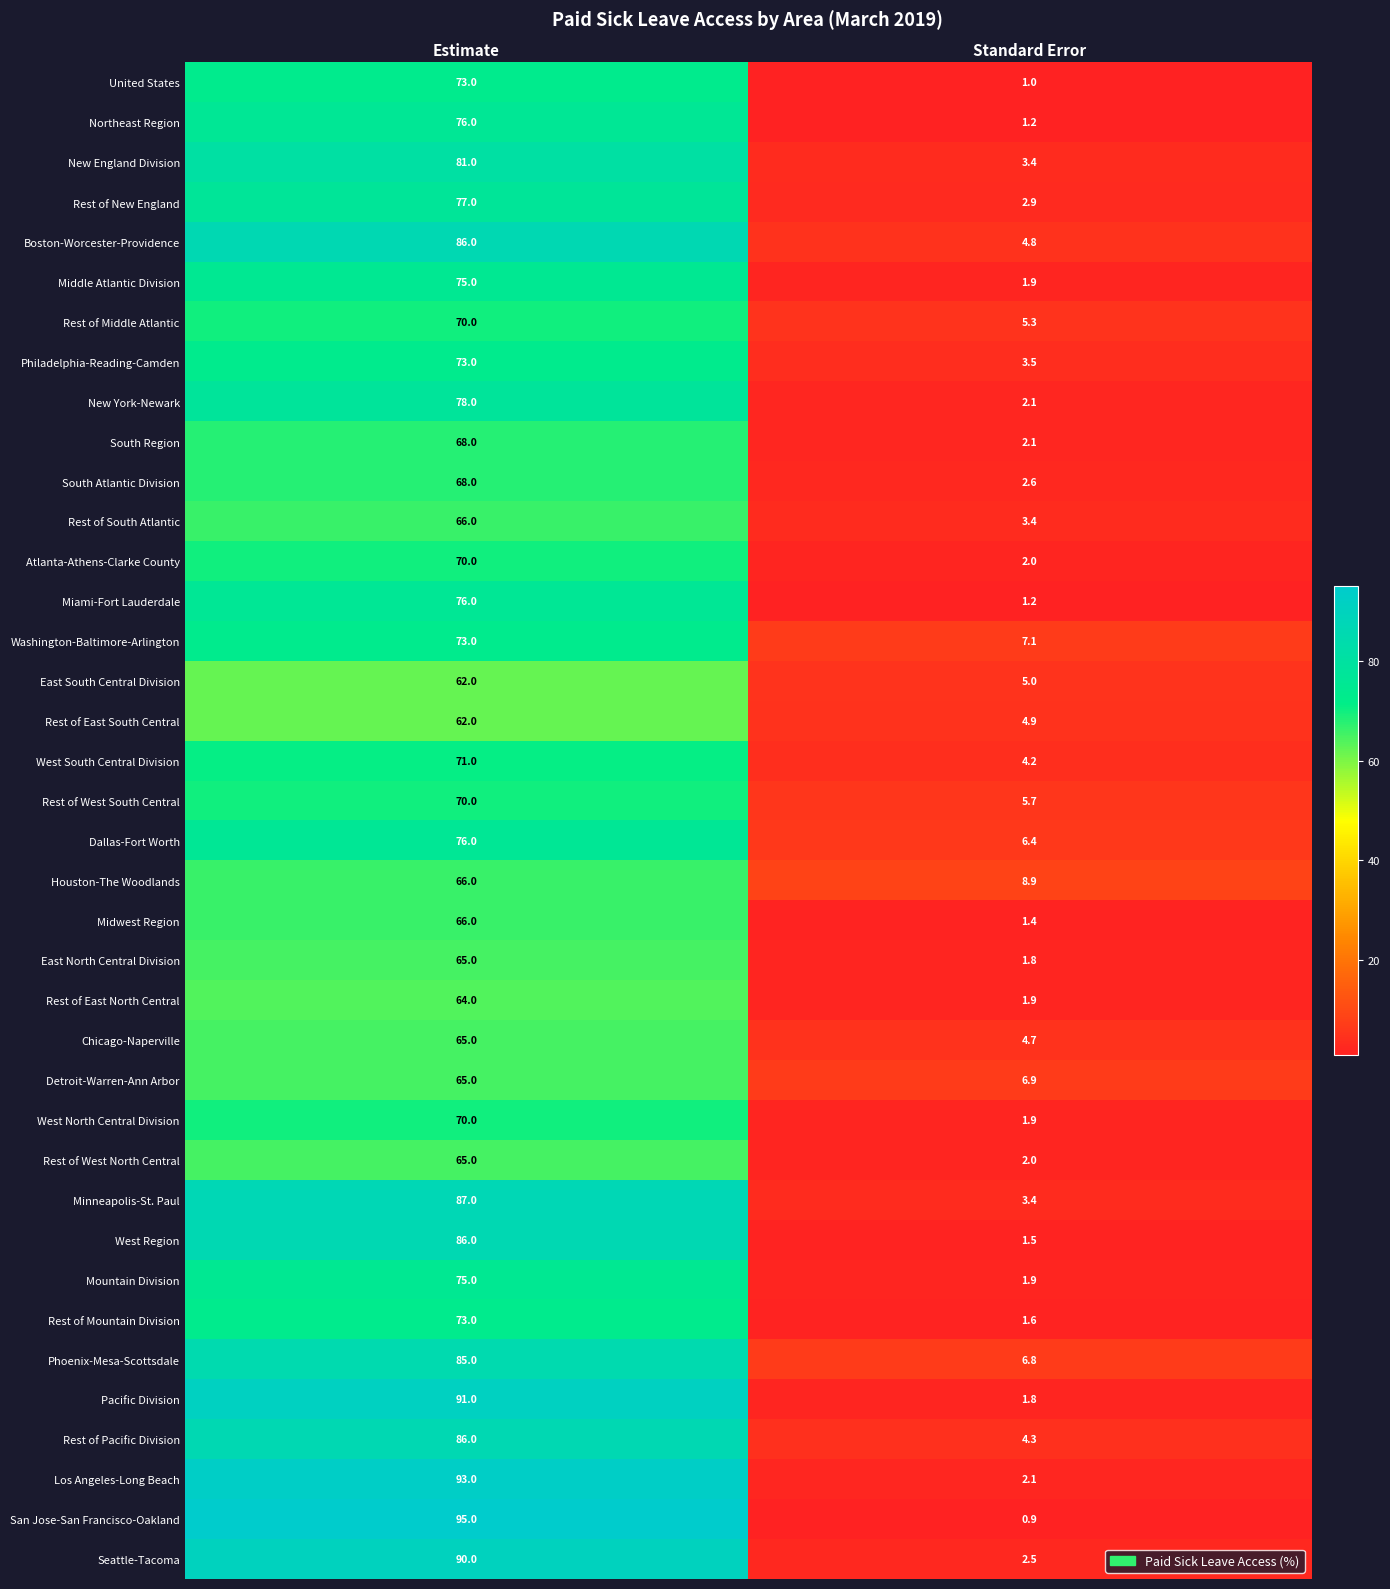

How many categories are shown in the chart?

2